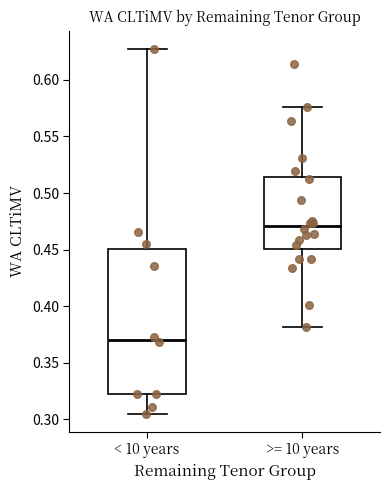

Comparing the boxes themselves (not the whiskers), which one is the tallest?

< 10 years